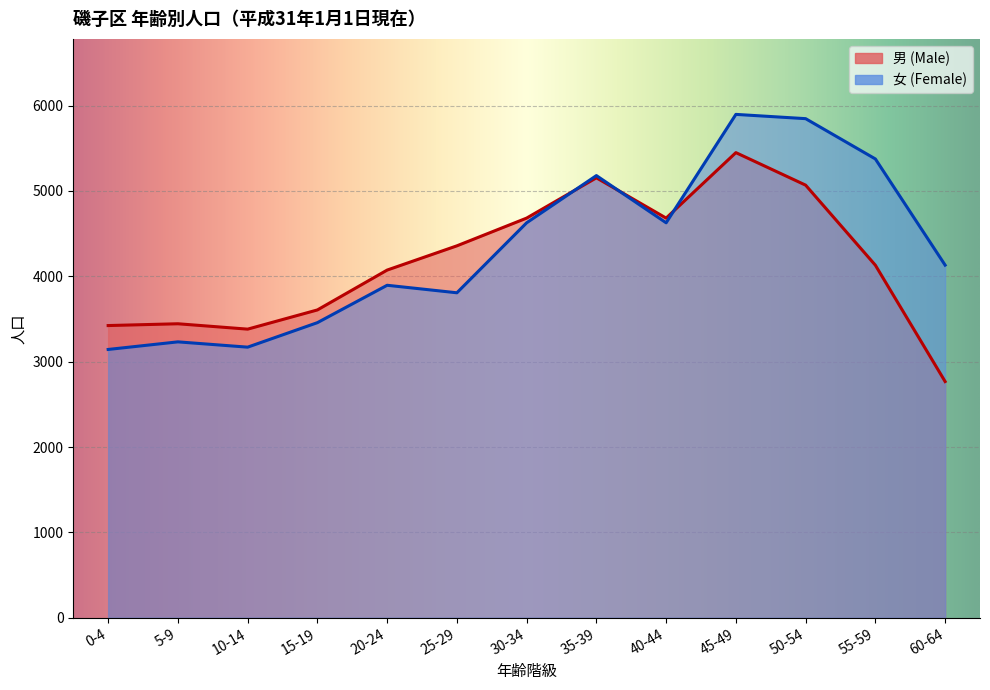

What is the difference between the maximum and minimum values in the 女 (Female) series?

2754